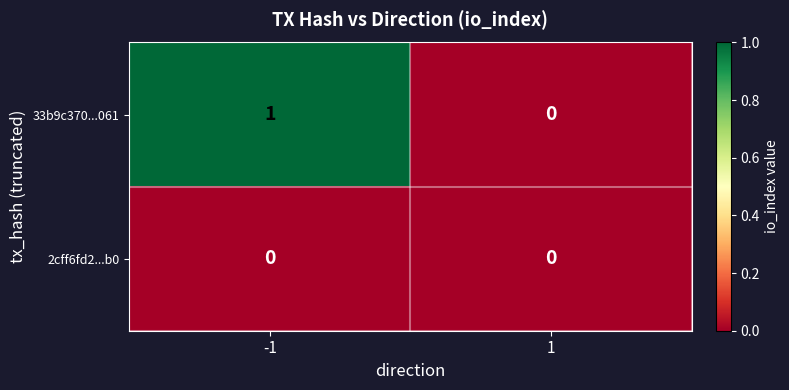

Which series has the largest total across all categories?

33b9c370...061